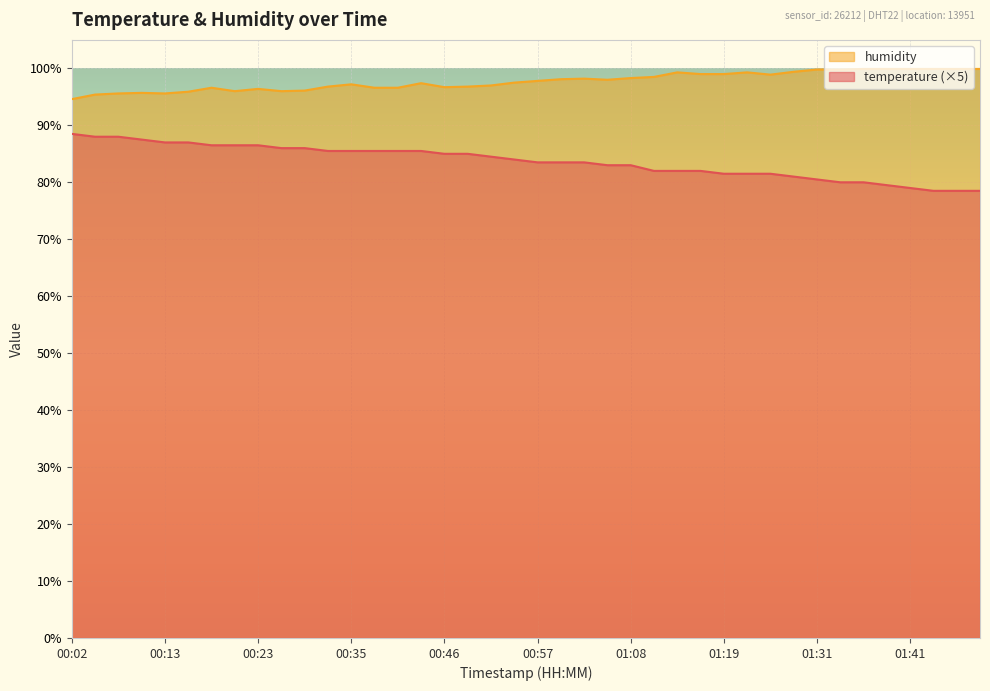

True or false: temperature has a value of 49.7 at 00:18.

False